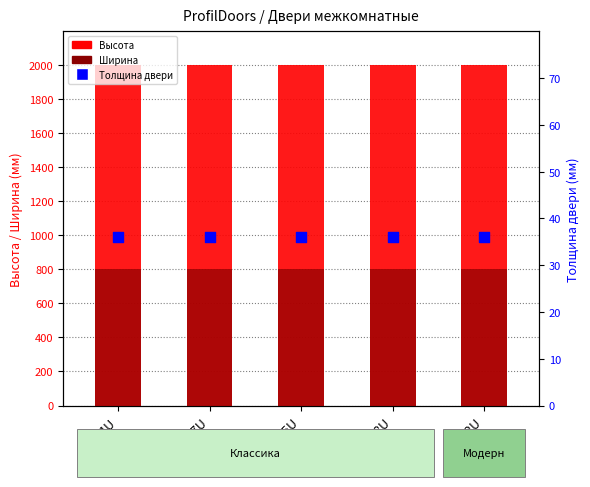

Is the value of Высота at 1U greater than the value of Ширина at 62U?

Yes